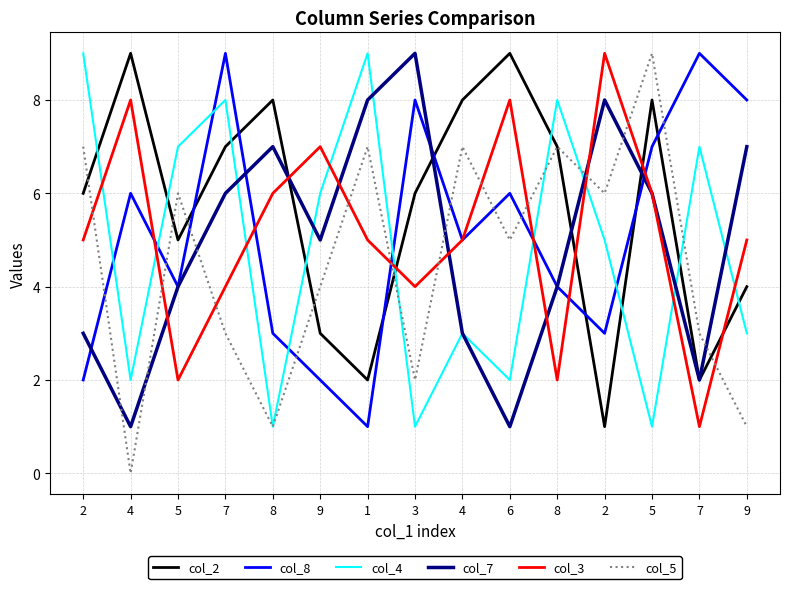

List the series in order of their peak value, highest first.

col_2, col_8, col_4, col_7, col_3, col_5